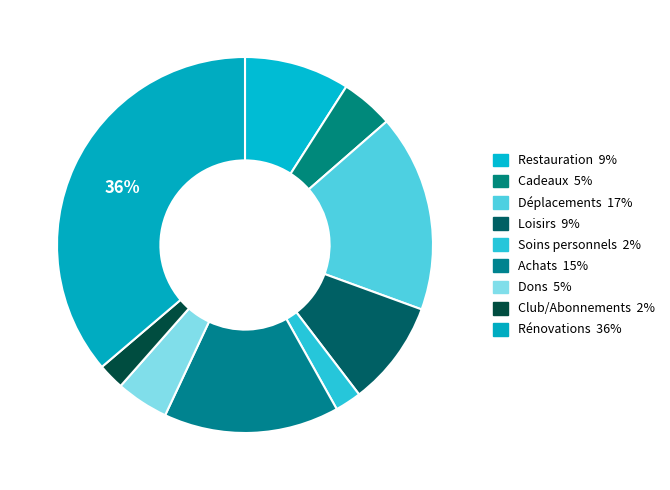

To the nearest percent, what is the combined percentage of Restauration and Club/Abonnements?

11%